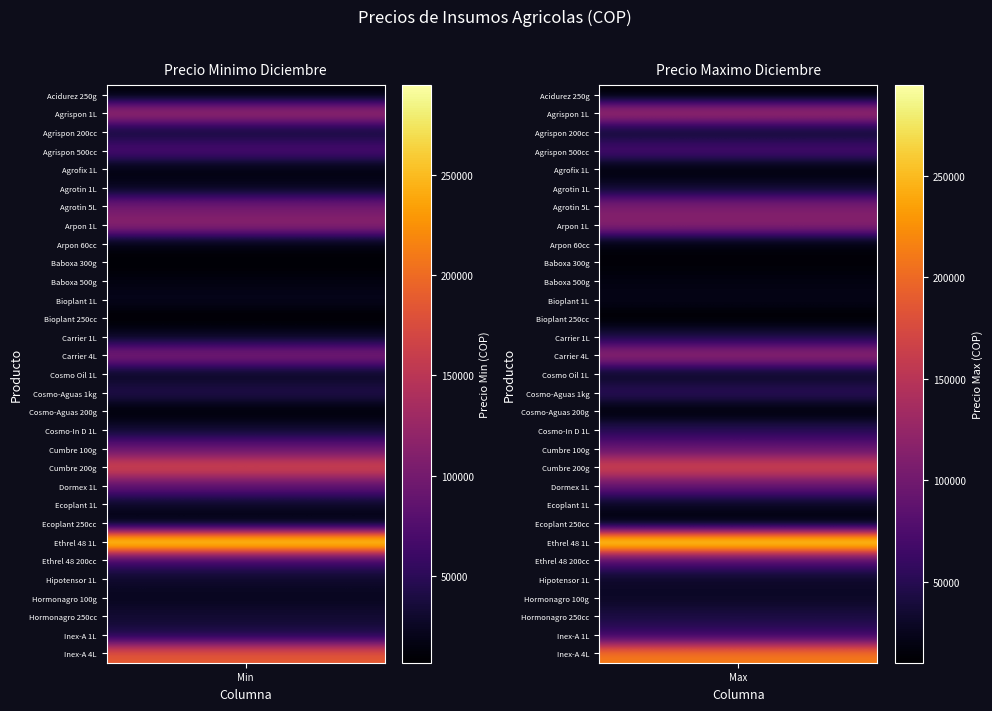

What is the highest value of the Insumos agricolas series?

294476